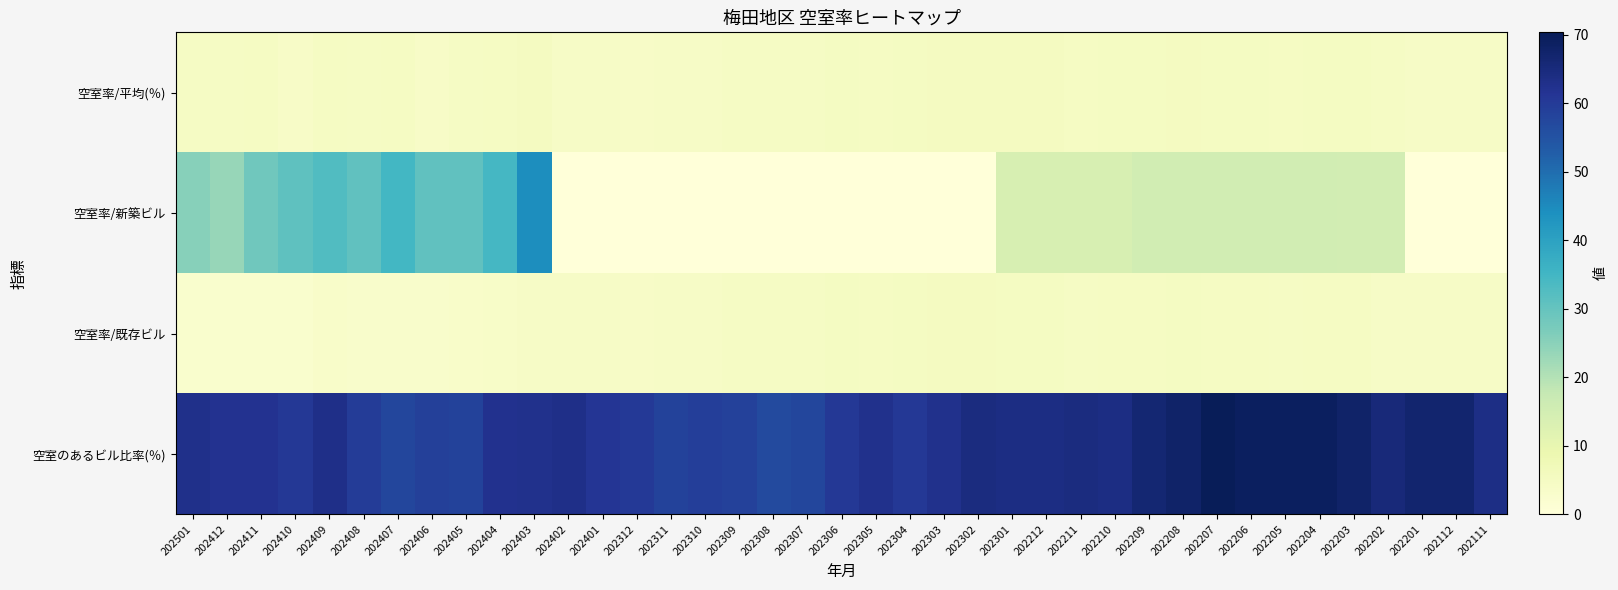

What is the total value across all series at 202501?

95.5